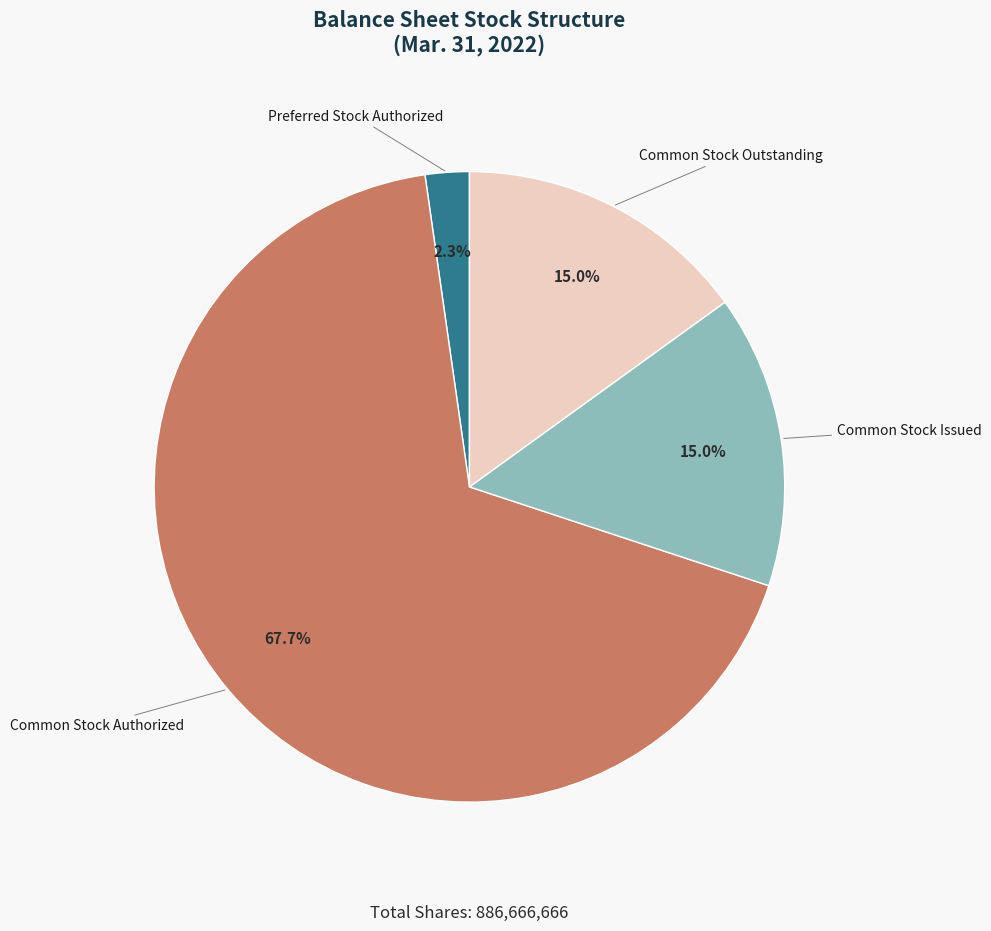

How much of the chart is everything except Common Stock Outstanding?

85.0%